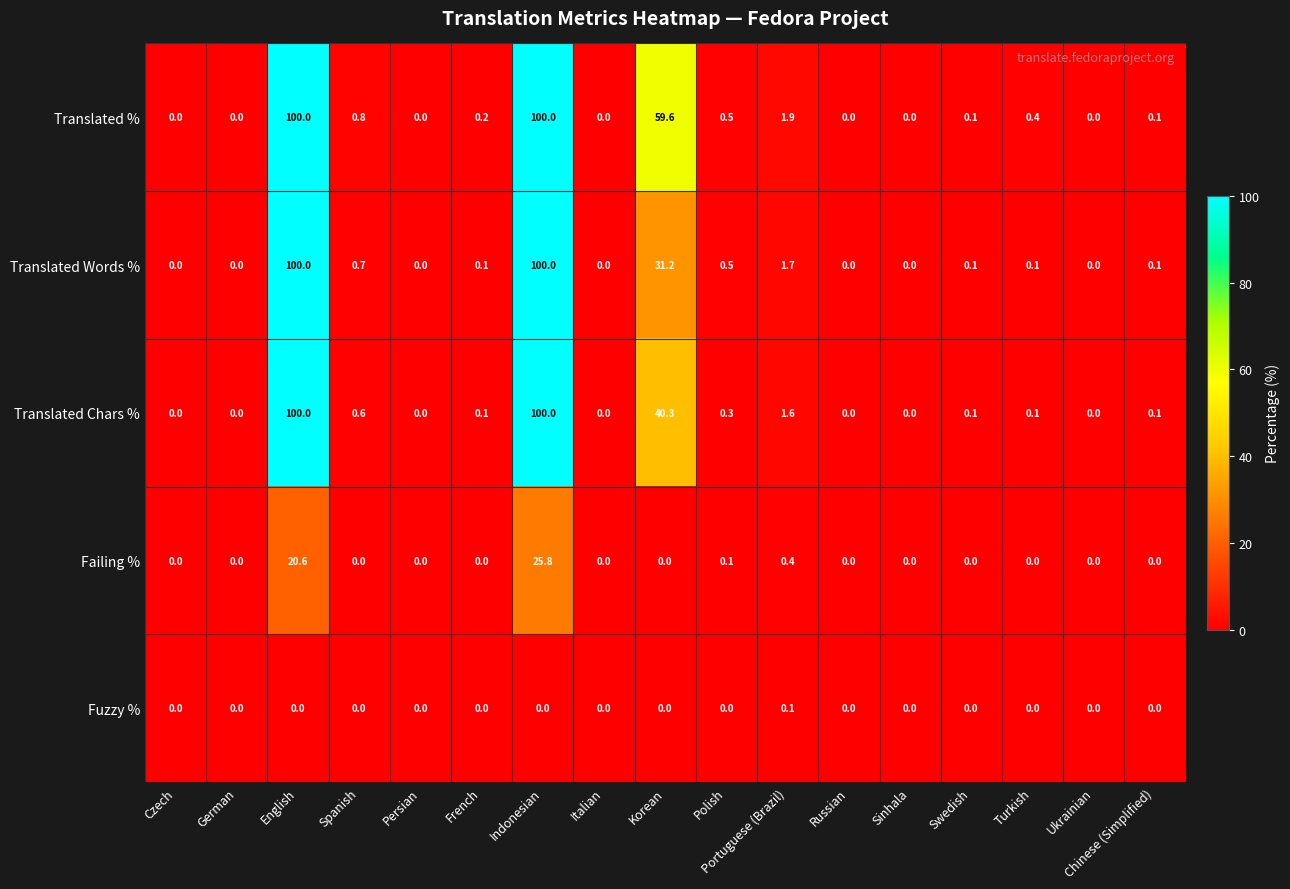

At which category is the sum across all series the highest?

Indonesian